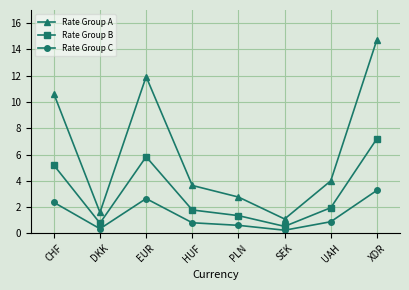

How many lines are shown in the chart?

3